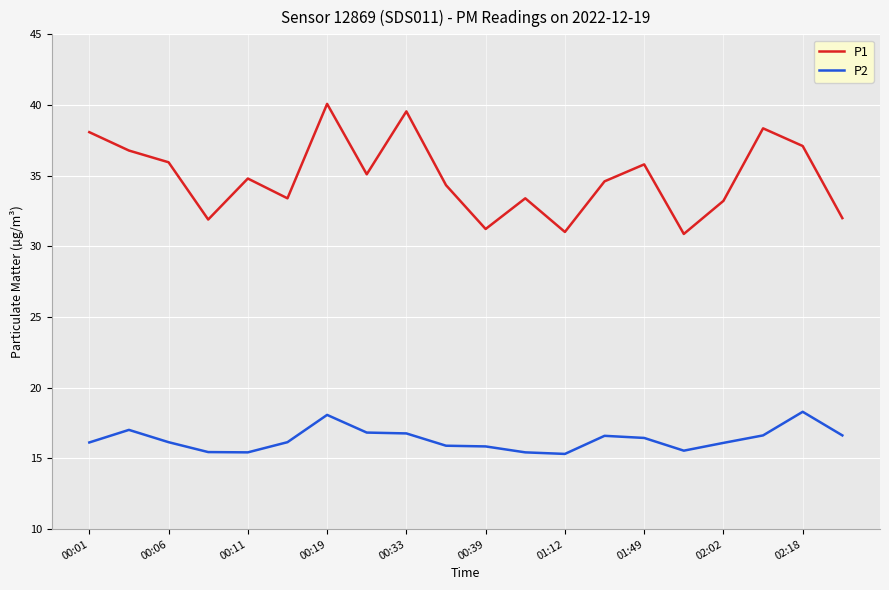

What is the difference between the maximum and second lowest values in the P1 series?

9.1